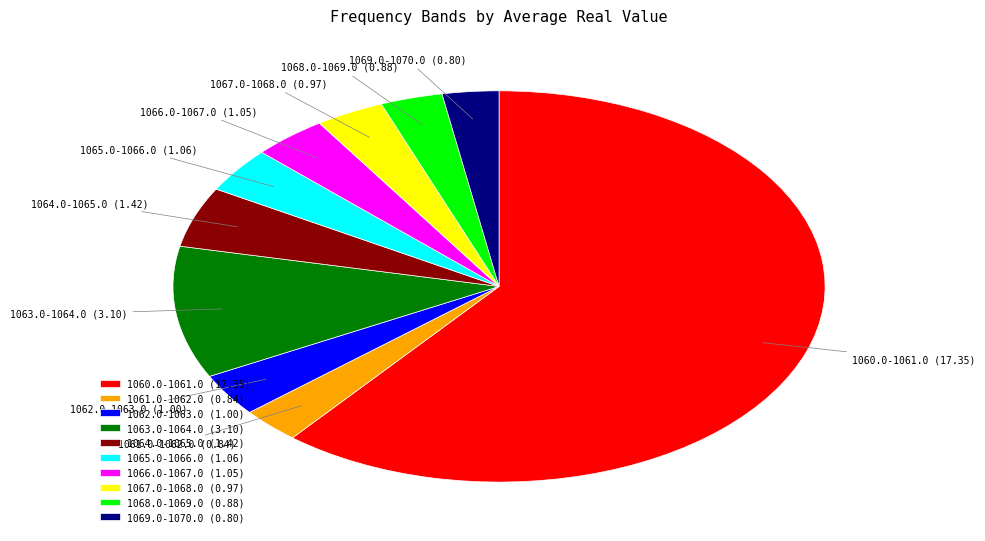

Combined, do 1061.0-1062.0 and 1068.0-1069.0 account for over 50%?

No